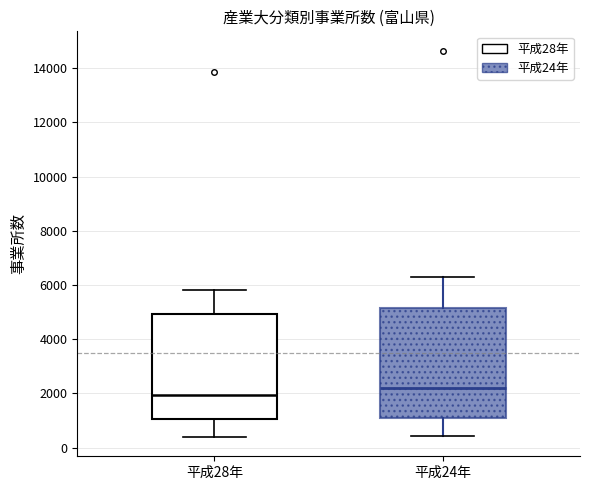

Reading left to right, read every box against the y-axis: the position of its median line, the range the box covers, and the ends of its whiskers. The values are not printed on the chart, so give them approximately, as read against the axis.

平成28年: median 2000, box 1000 to 5000, whiskers 400 to 5800
平成24年: median 2200, box 1000 to 5200, whiskers 400 to 6400